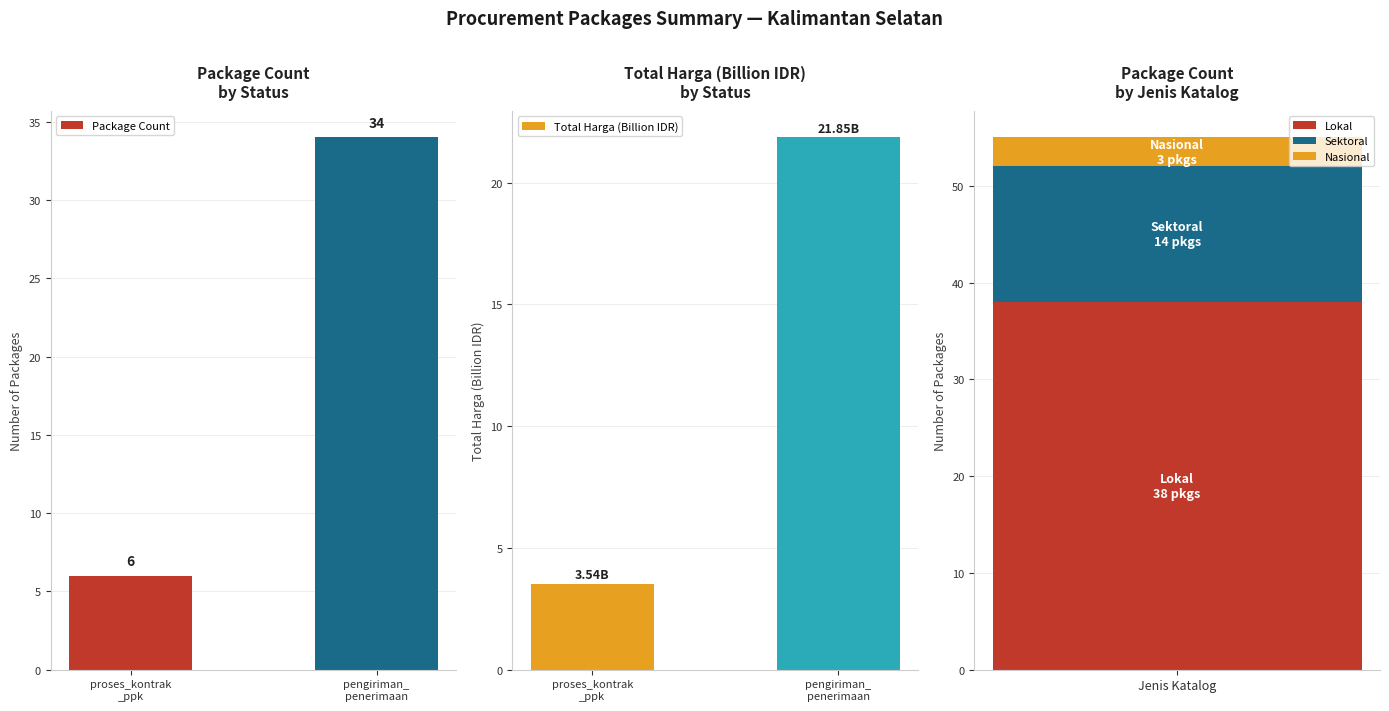

Is it true that Package Count equals 6.0 at proses_kontrak
_ppk?

True